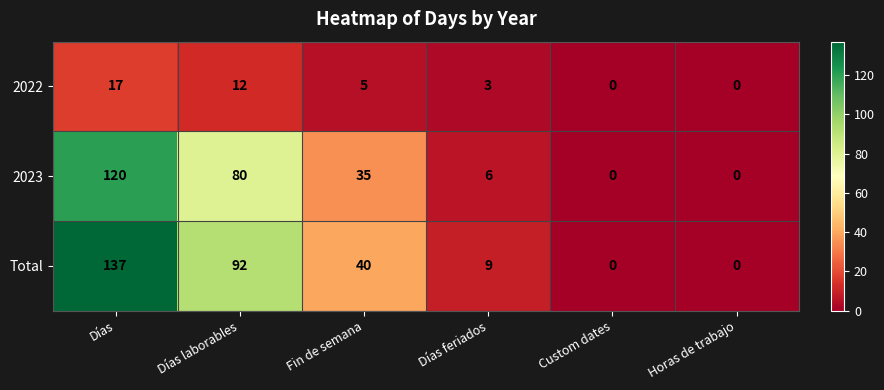

The value of 2023 at Días is 176. True or false?

False